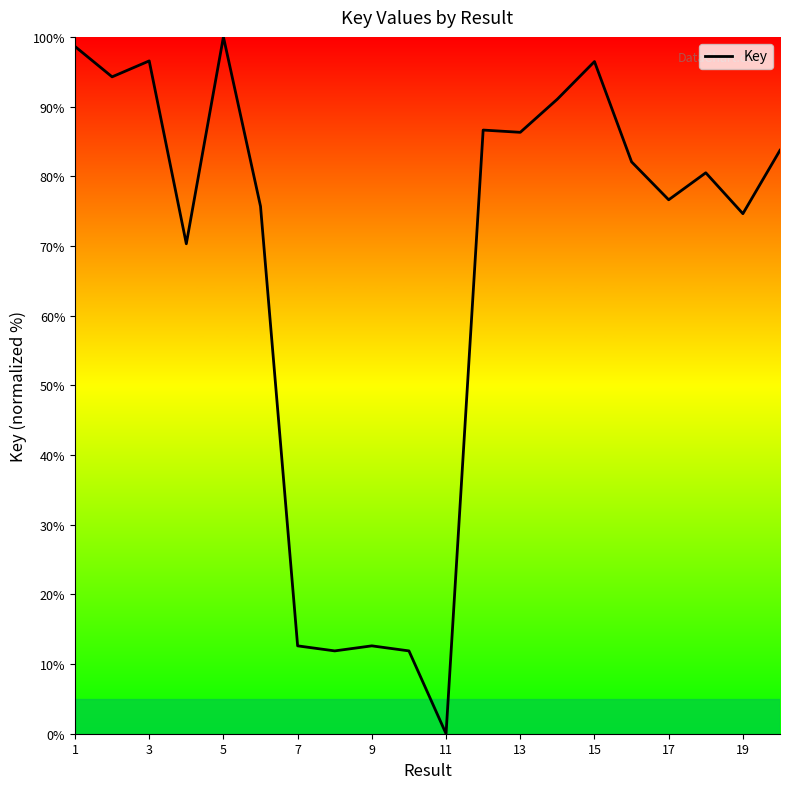

What is the maximum value shown in the chart?

100.0